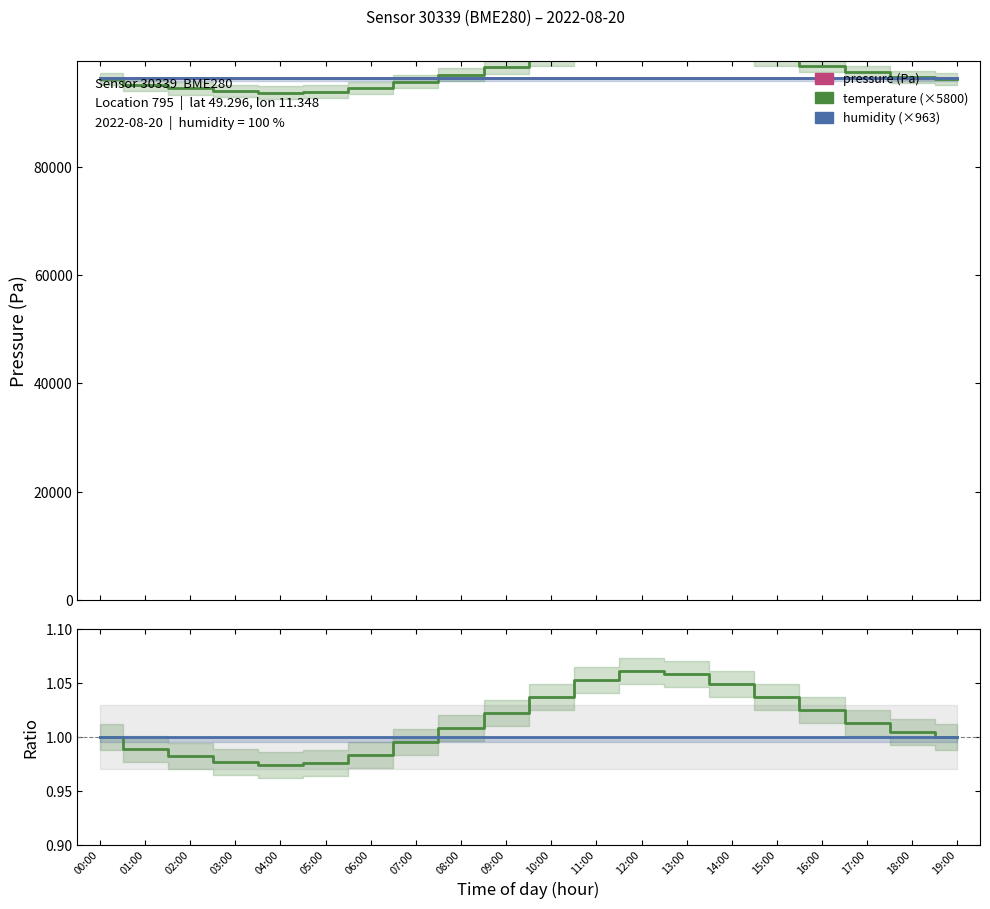

Reading left to right, extract all data points from this chart.

pressure: 96270.0	96284.0	96295.0	96300.0	96310.0	96320.0	96330.0	96340.0	96348.0	96355.0	96358.0	96352.0	96345.0	96338.0	96330.0	96318.0	96305.0	96292.0	96280.0	96270.0
temperature: 1.0	1.0	1.0	1.0	1.0	1.0	1.0	1.0	1.0	1.0	1.0	1.1	1.1	1.1	1.0	1.0	1.0	1.0	1.0	1.0
humidity: 1.0	1.0	1.0	1.0	1.0	1.0	1.0	1.0	1.0	1.0	1.0	1.0	1.0	1.0	1.0	1.0	1.0	1.0	1.0	1.0